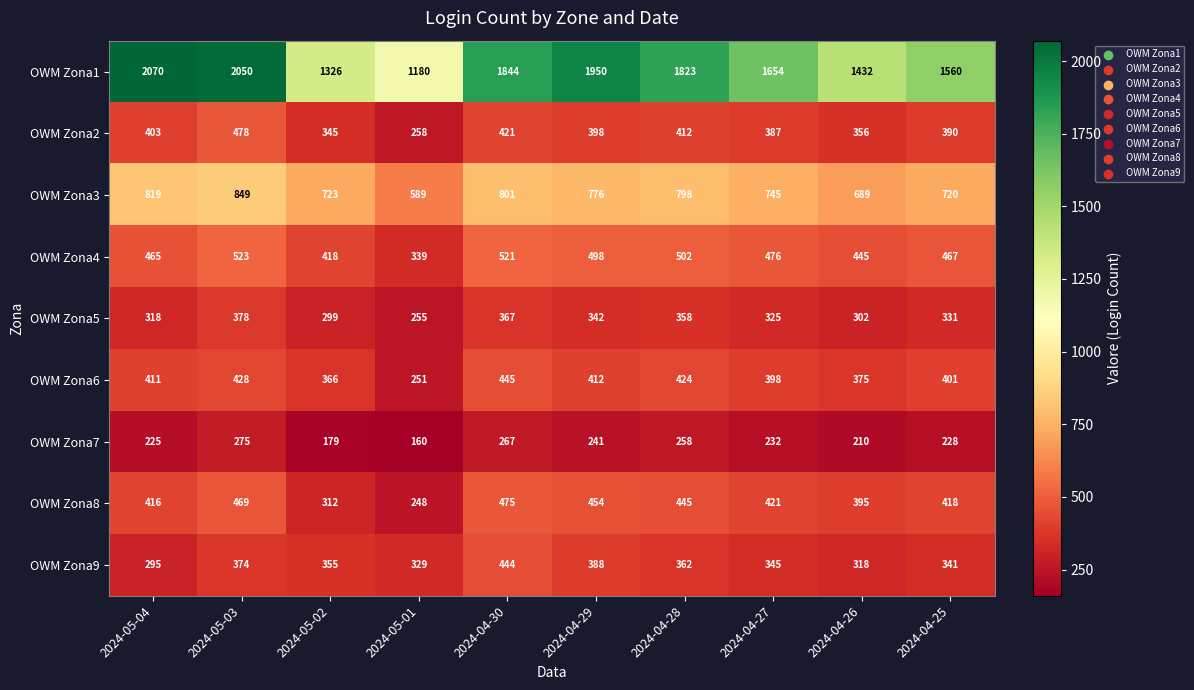

What is the minimum value for OWM Zona7?

160